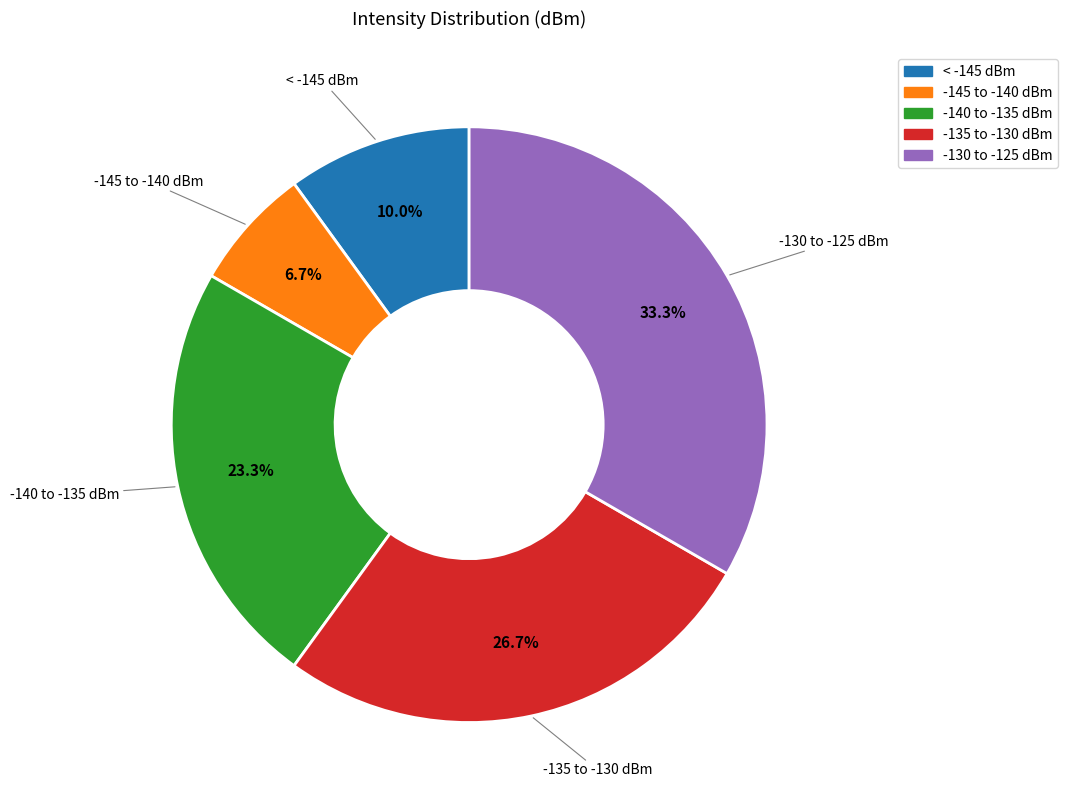

To the nearest percent, what is the difference between the largest and smallest slice percentages?

27%